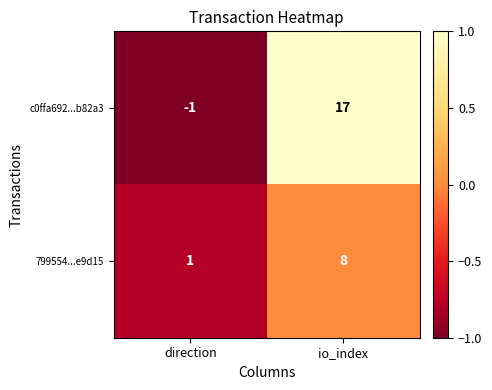

Is the value of 799554...e9d15 at direction greater than the value of c0ffa692...b82a3 at direction?

Yes